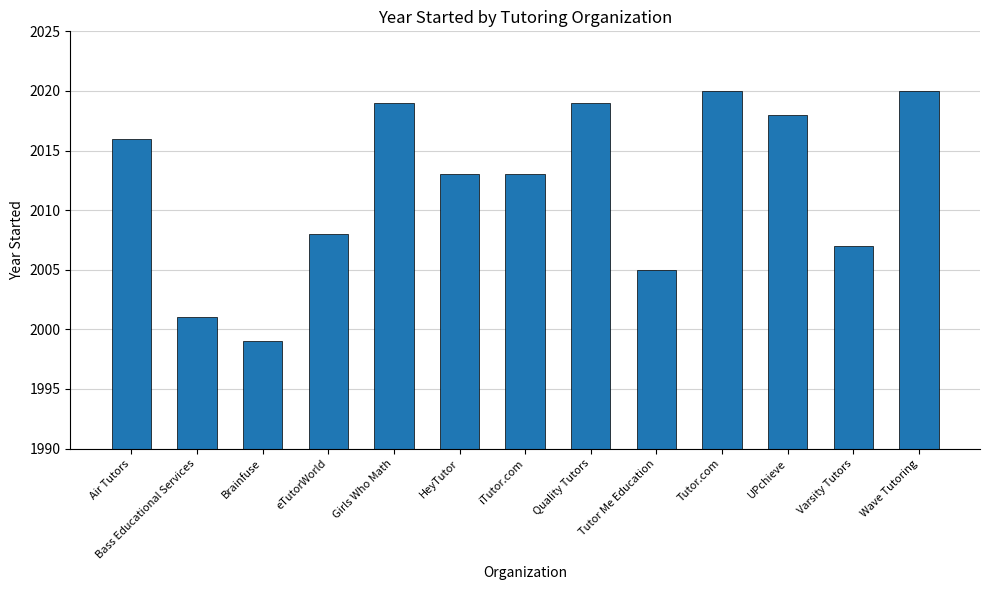

True or false: the data shows 2013 at iTutor.com.

True